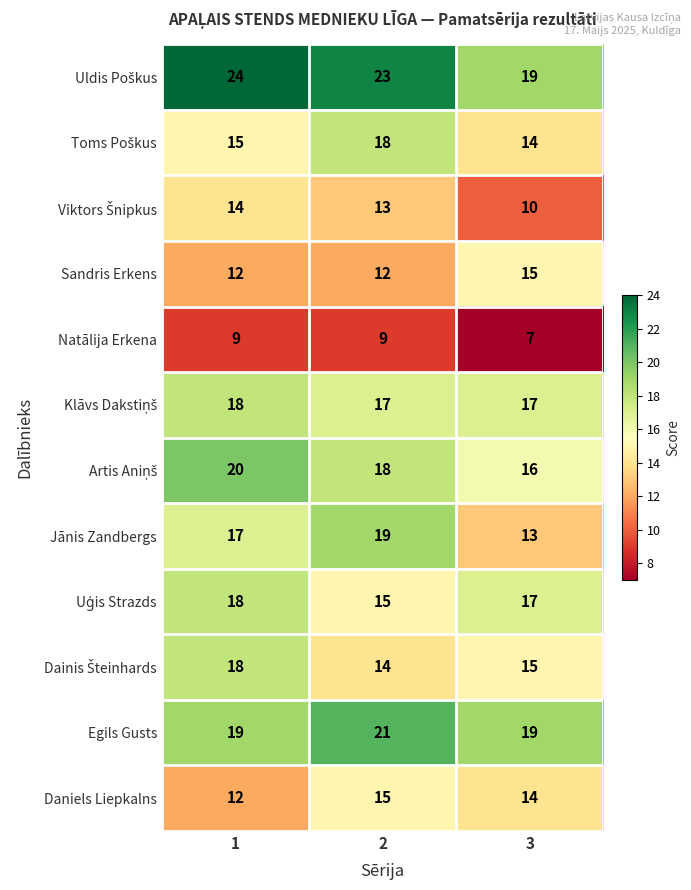

How many series are shown in this chart?

12